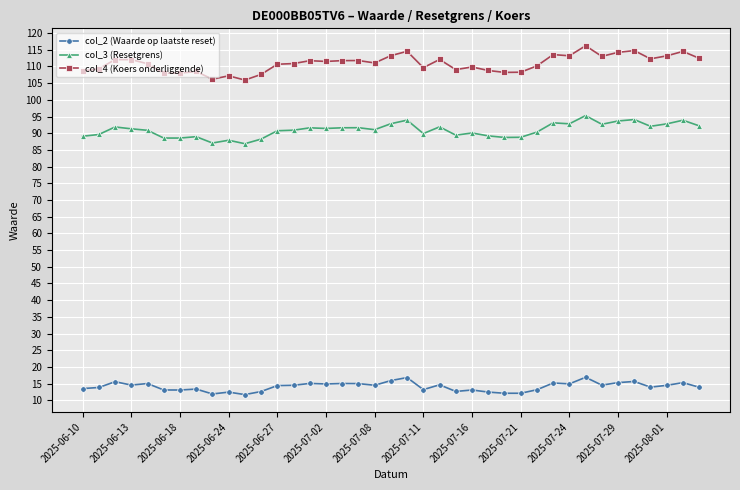

True or false: col_4 (Koers onderliggende) has more than 0 interior local peaks.

True